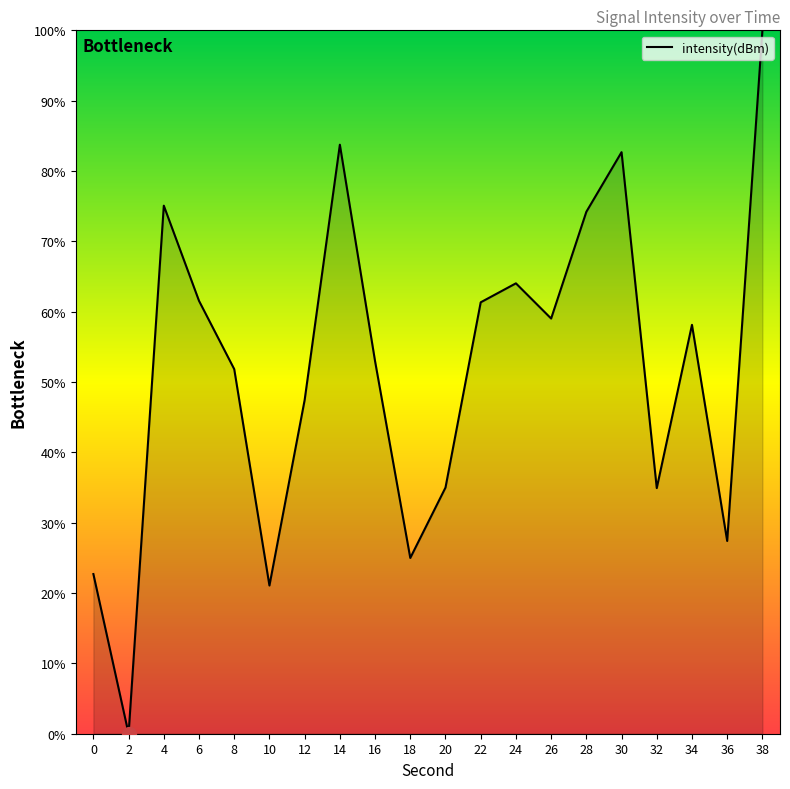

The chart shows a value of 59.0 at 26. True or false?

True